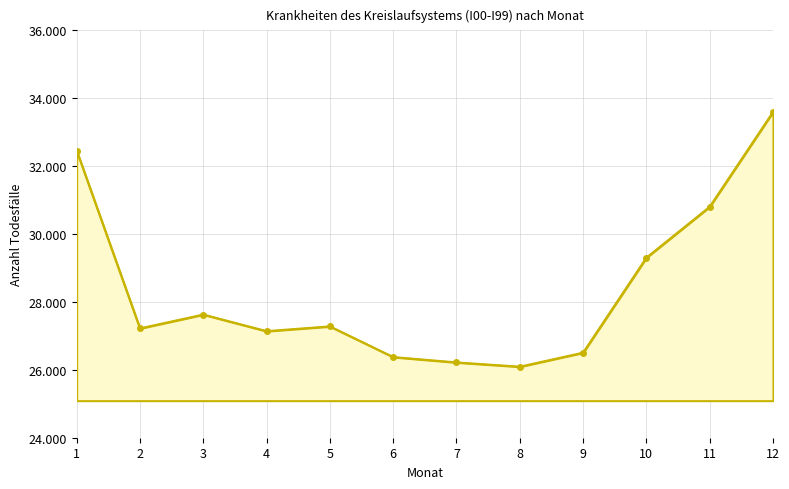

Reading left to right, extract all data points from this chart.

32458	27220	27628	27139	27280	26376	26218	26092	26505	29304	30804	33595